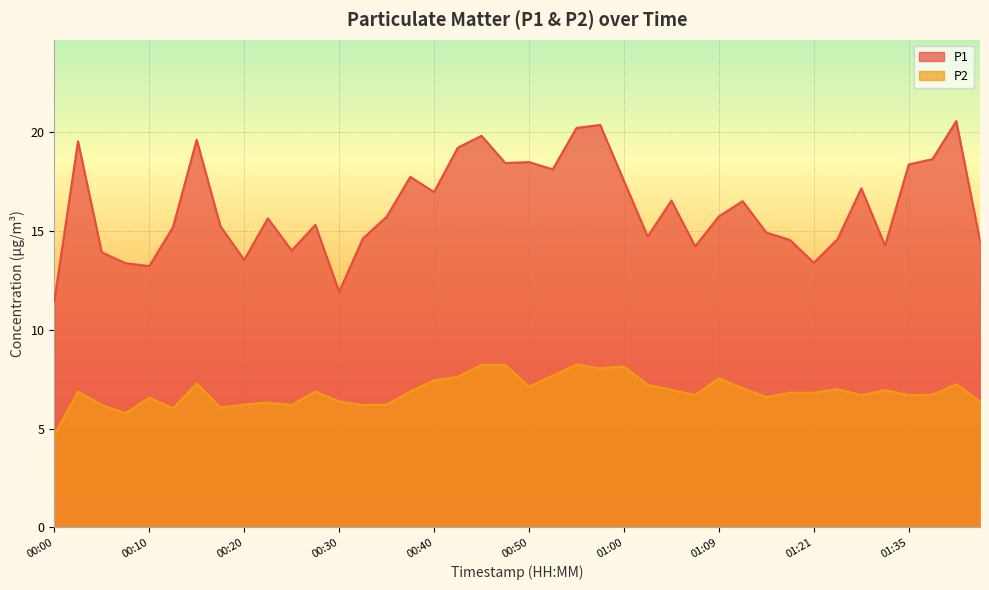

Is the value of P2 at 01:12 greater than the value of P1 at 01:02?

No